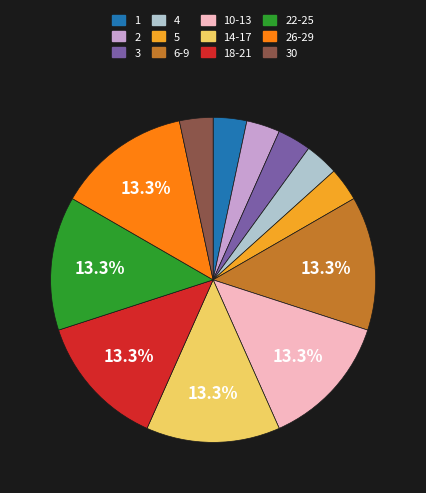

Is there any slice that represents more than half of the pie?

No